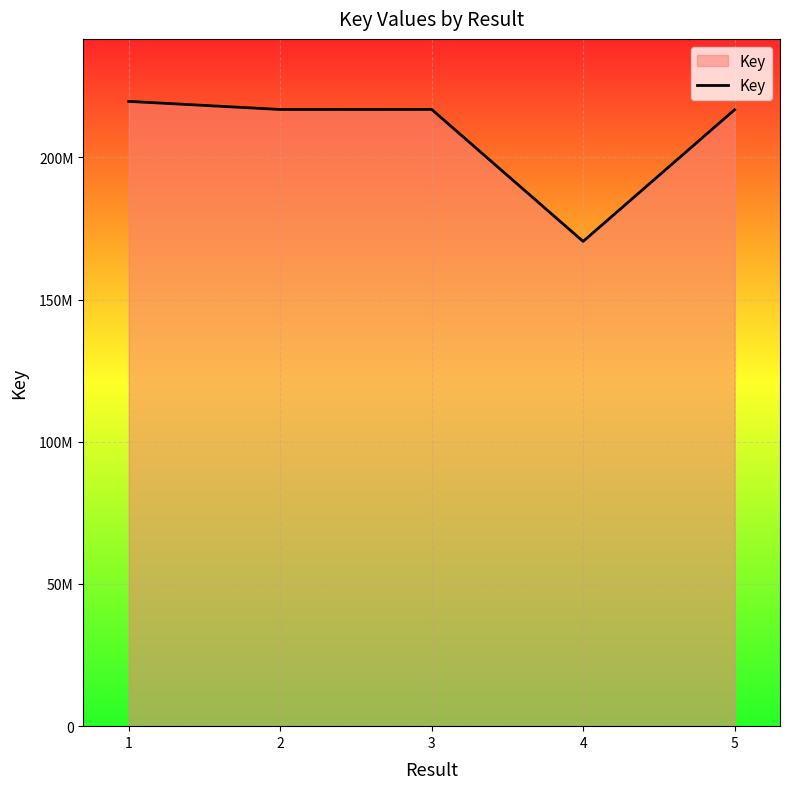

List the labels in order of value, smallest first.

4, 5, 2, 3, 1